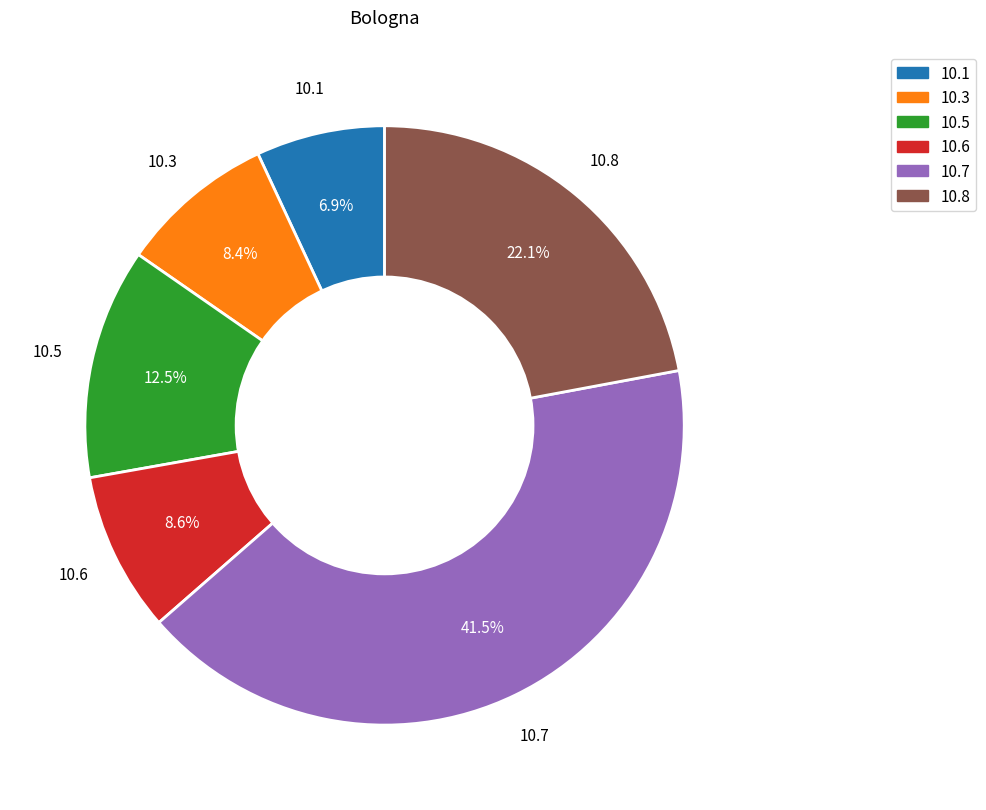

How much of the chart is everything except 10.6?

91.4%